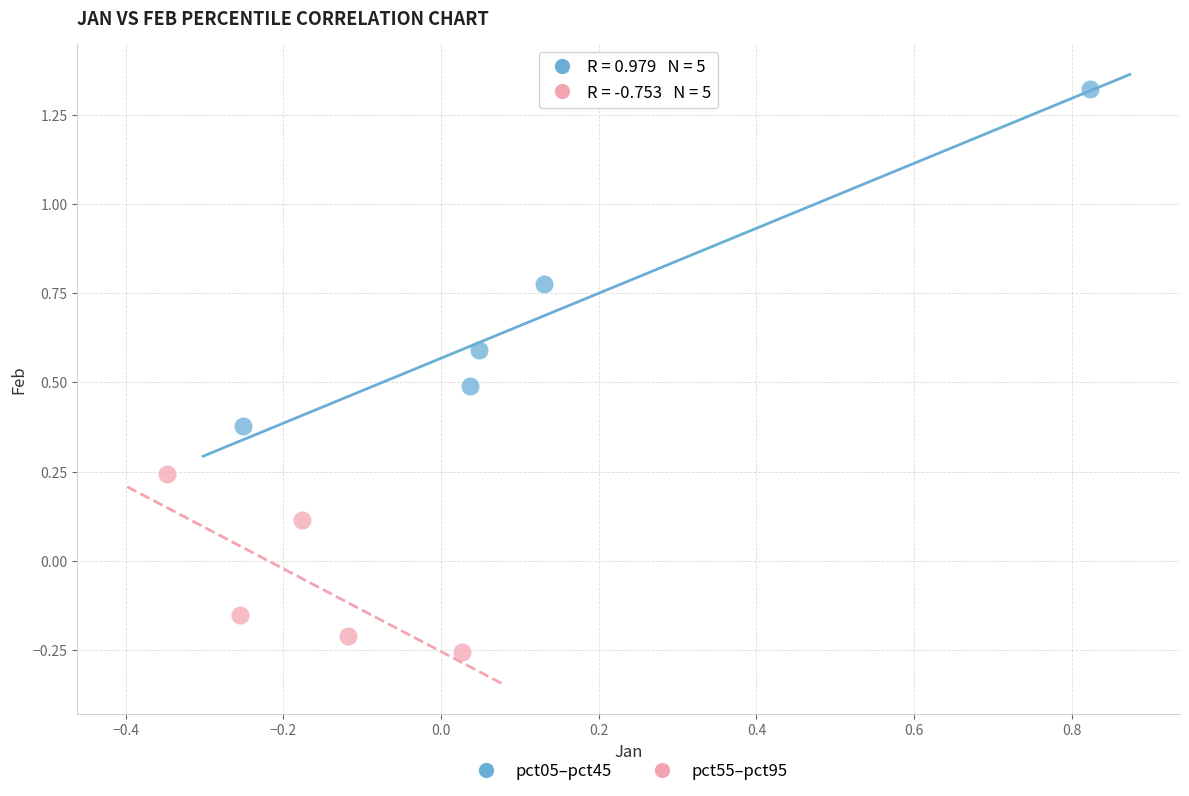

Which series reaches the maximum Y coordinate?

pct05–pct45